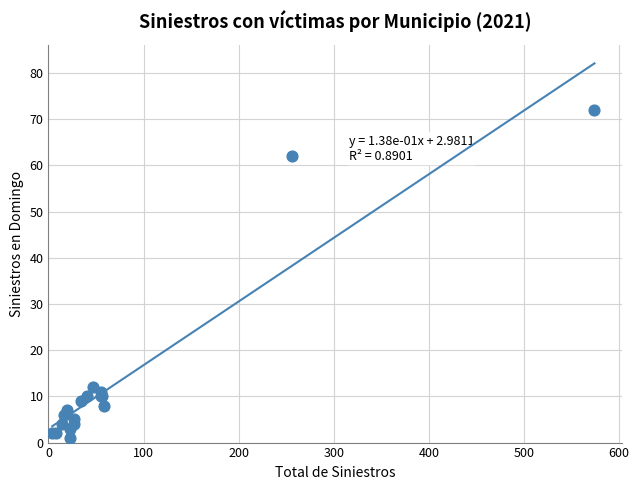

What Y value in the scatter plot is closest to 36?

12